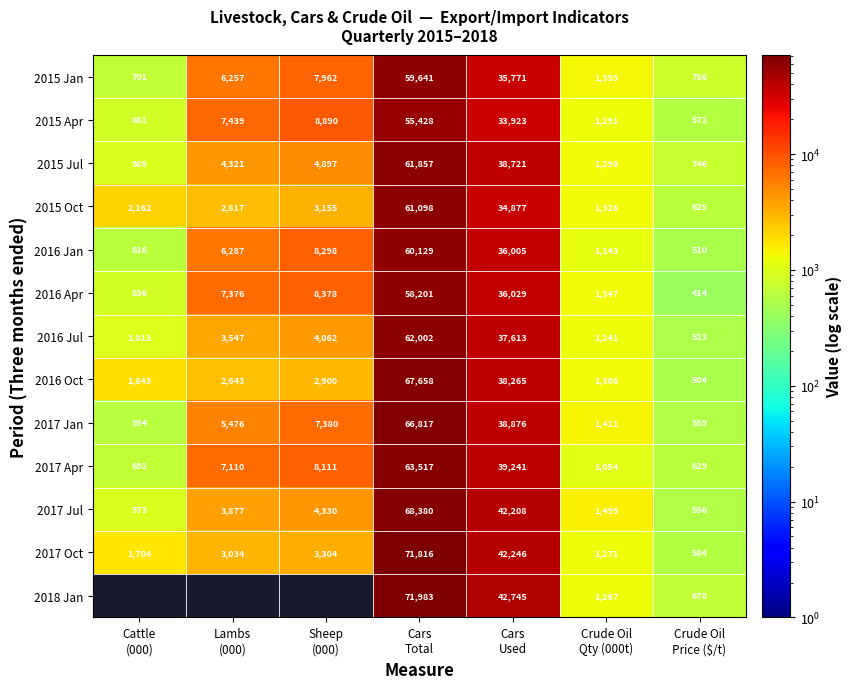

Which category has the highest value across all series?

Cars
Total